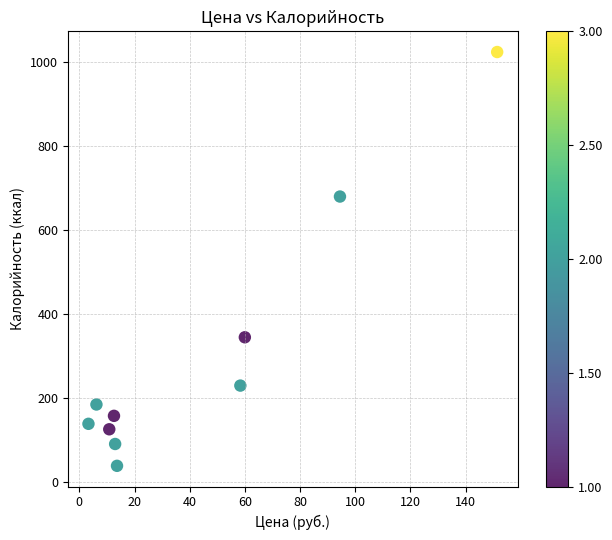

What Y value in the scatter plot is closest to 530?

679